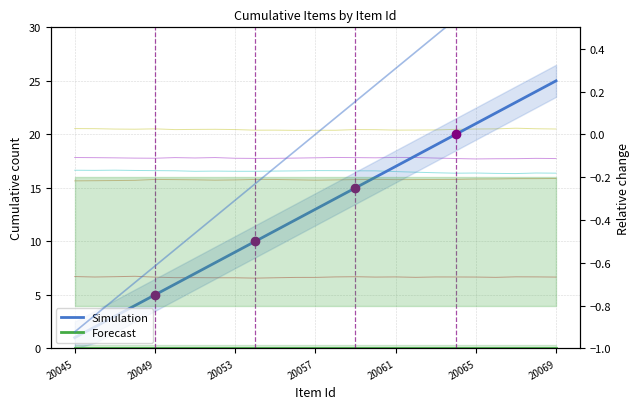

True or false: Forecast and Simulation cross at least once.

False